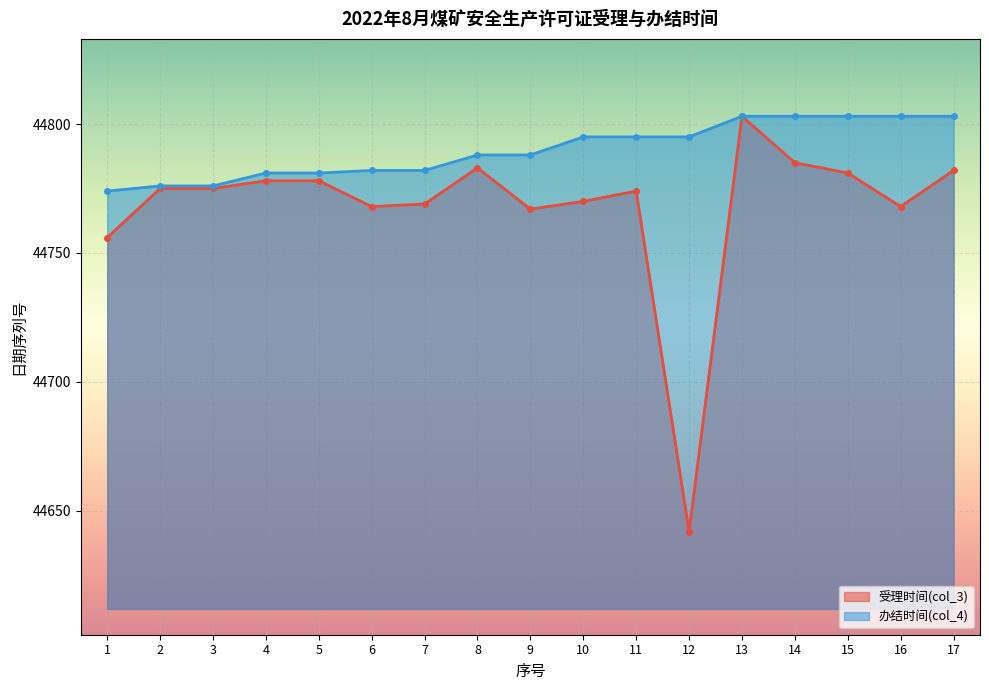

What are all the series names shown in the legend?

受理时间(col_3), 办结时间(col_4)